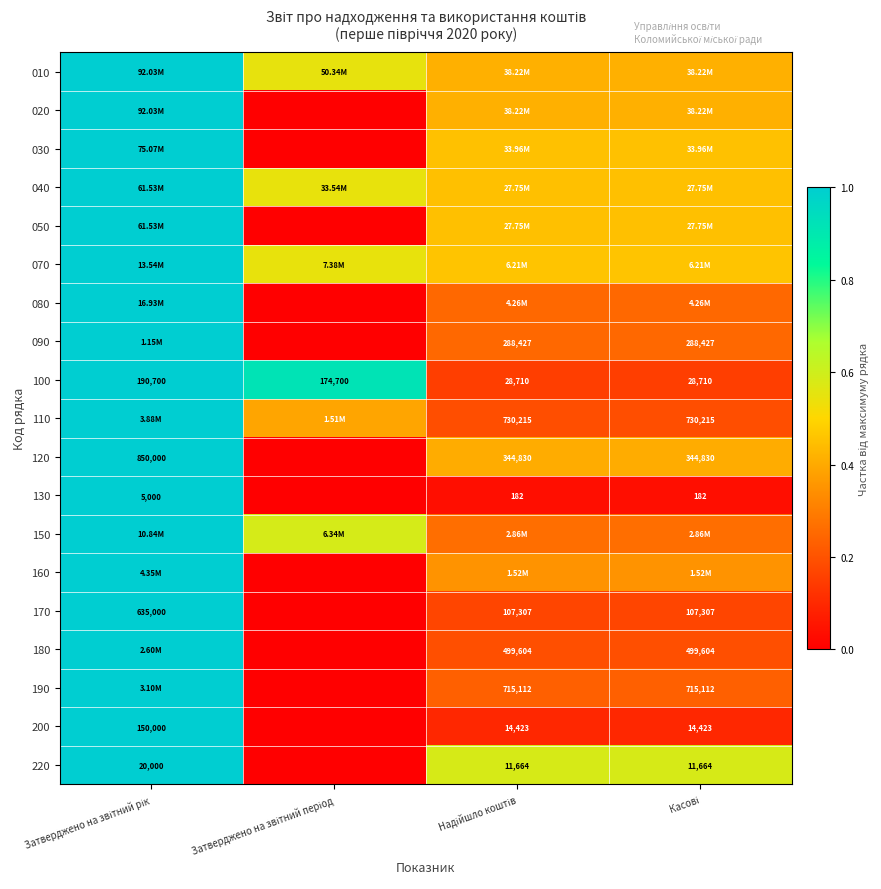

Count the 090 values in the range 0 to 1.

4